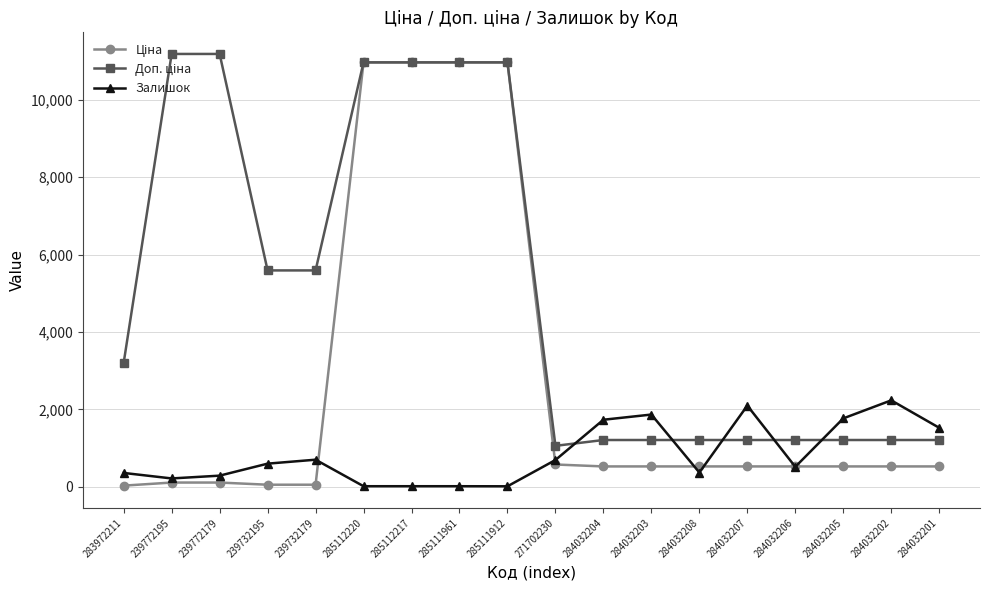

What is the value of the Залишок point at the 16th from the left?

1769.0